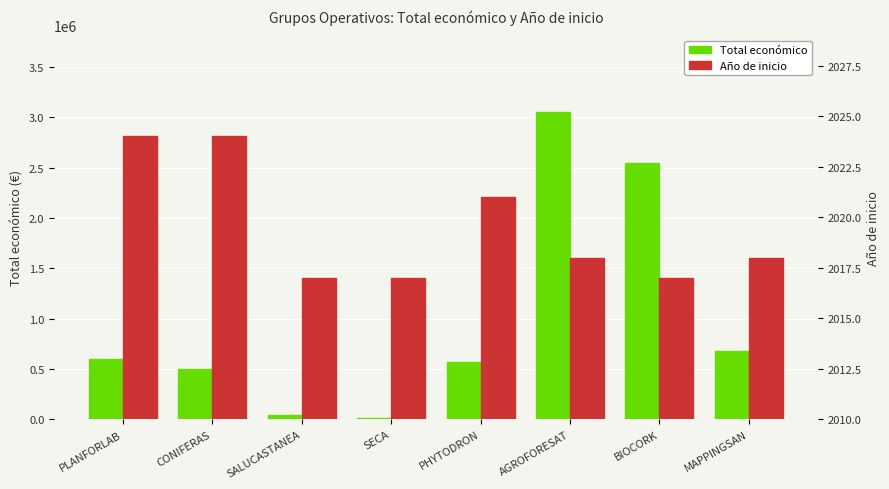

How many bars are there in total?

16